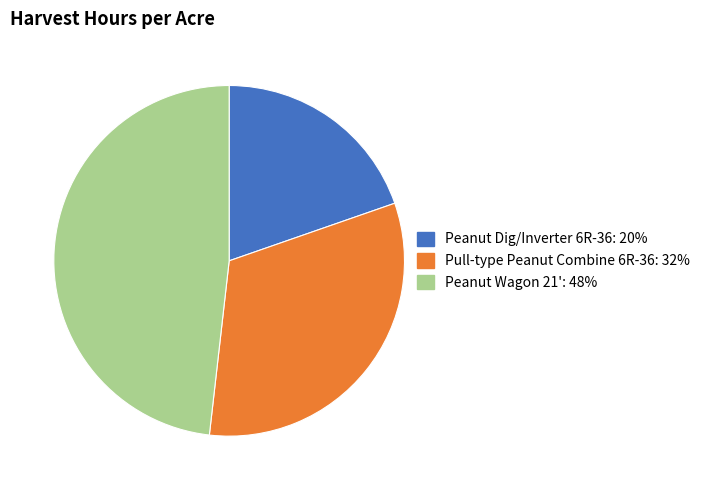

How many slices are in this pie chart?

3